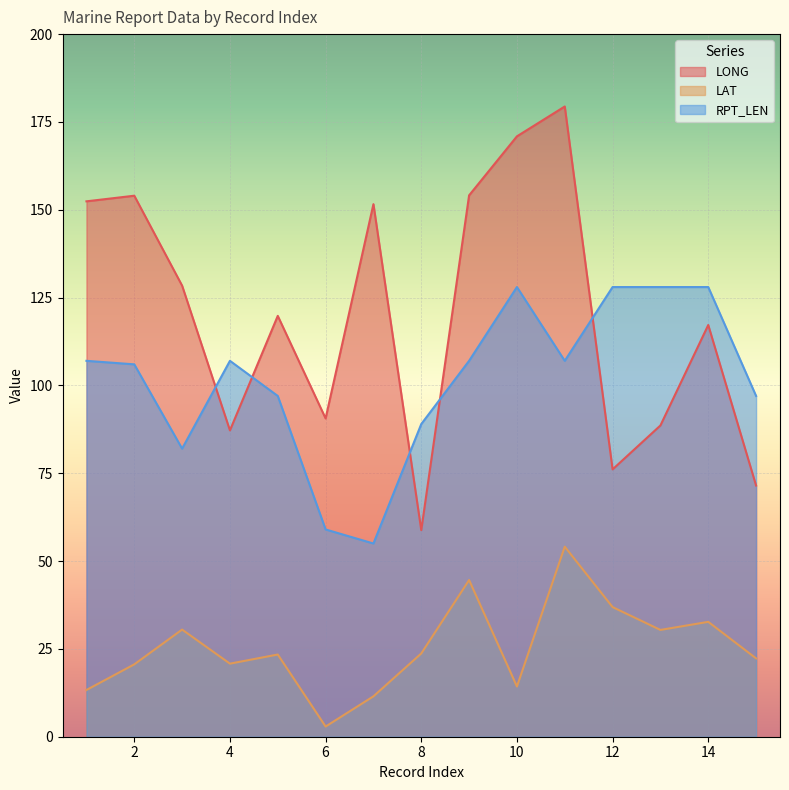

Is it true that RPT_LEN equals 71.1 at 11?

False